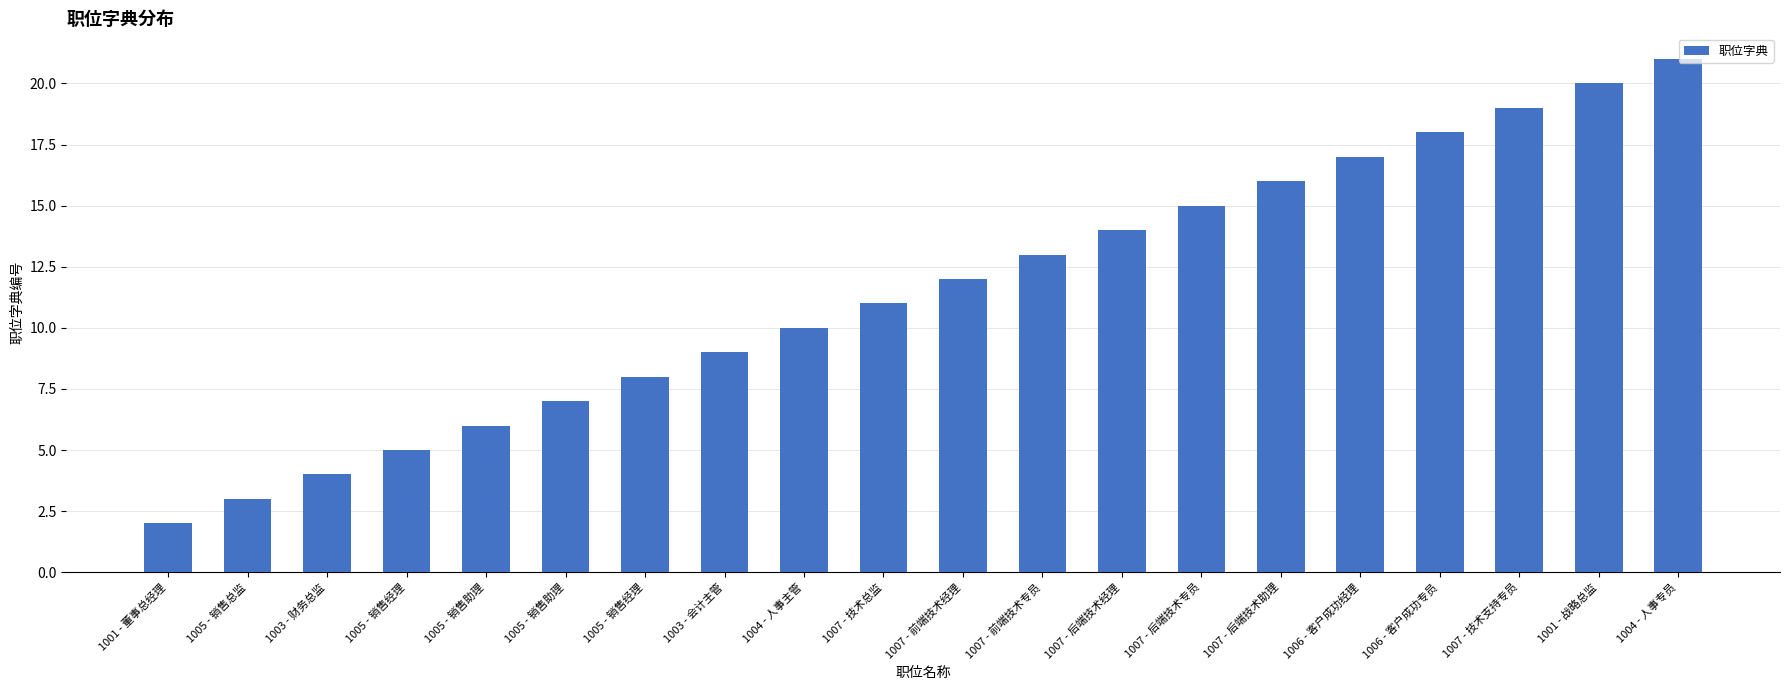

Are the bars horizontal?

No